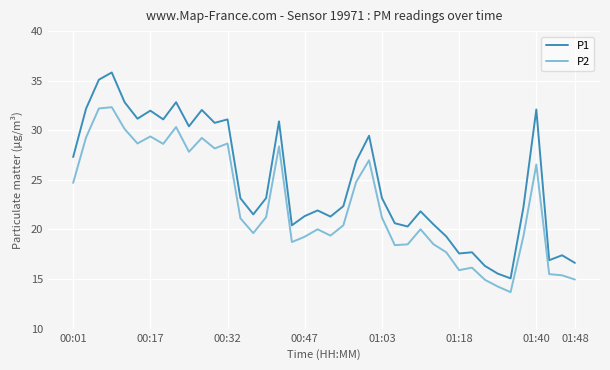

What is the maximum value shown in the chart?

35.8